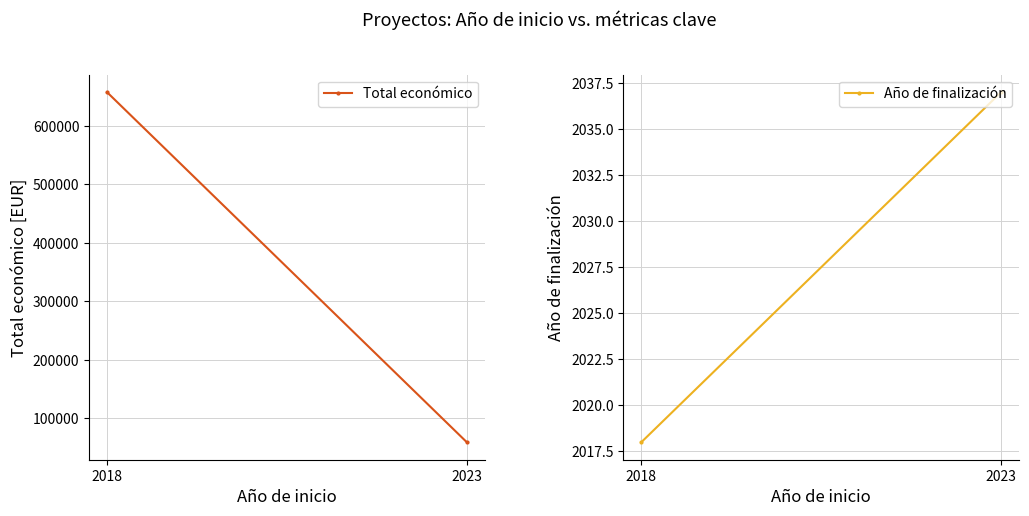

What is the sum of all Año de finalización values?

4055